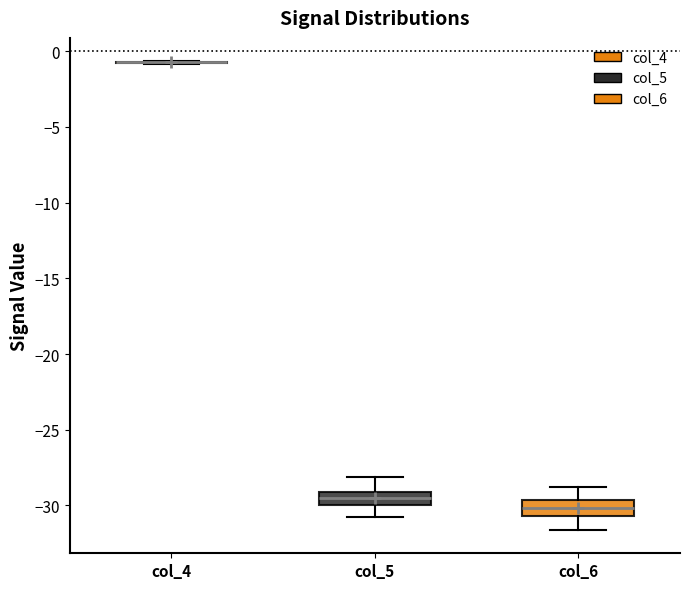

Reading left to right, read every box against the y-axis: the position of its median line, the range the box covers, and the ends of its whiskers. The values are not printed on the chart, so give them approximately, as read against the axis.

col_4: box collapsed to a line at -0.5, whiskers -1.0 to -0.5
col_5: median -29.5, box -30.0 to -29.0, whiskers -31.0 to -28.0
col_6: median -30.0, box -30.5 to -29.5, whiskers -31.5 to -28.5